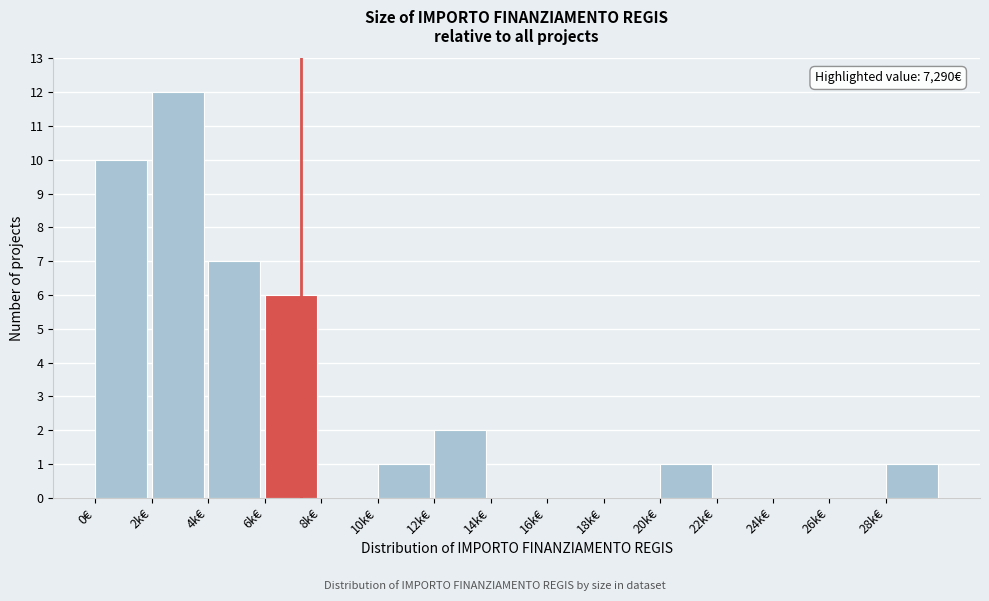

Reading right to left, extract all data points from this chart.

28k€=1	26k€=0	24k€=0	22k€=0	20k€=1	18k€=0	16k€=0	14k€=0	12k€=2	10k€=1	8k€=0	6k€=6	4k€=7	2k€=12	0€=10